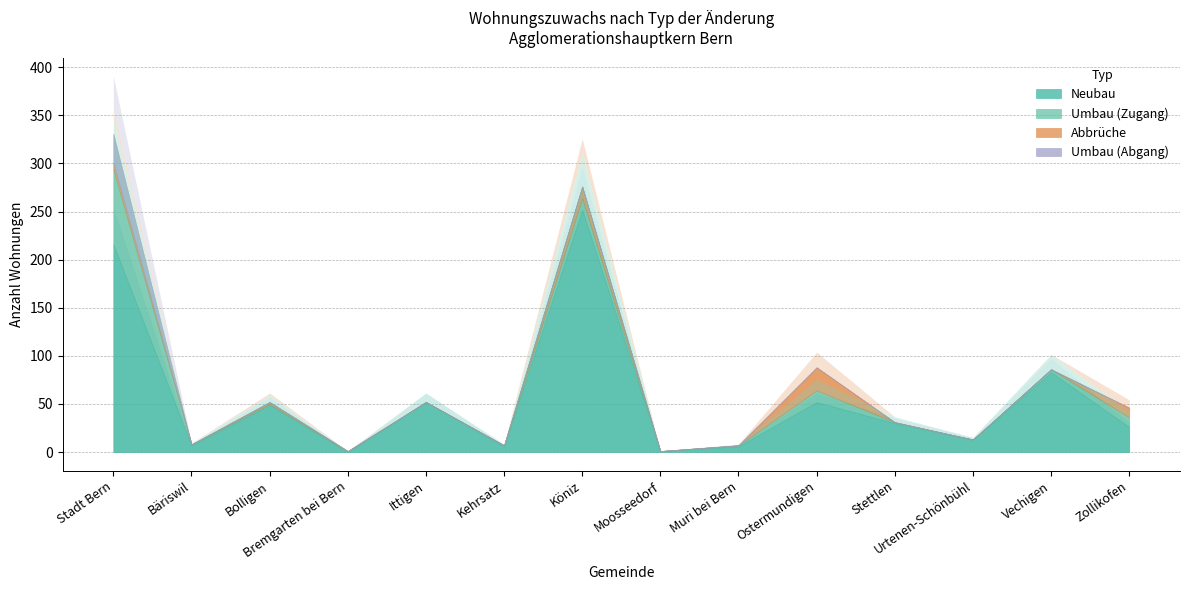

Where is the first local minimum for Abbrüche?

Bäriswil